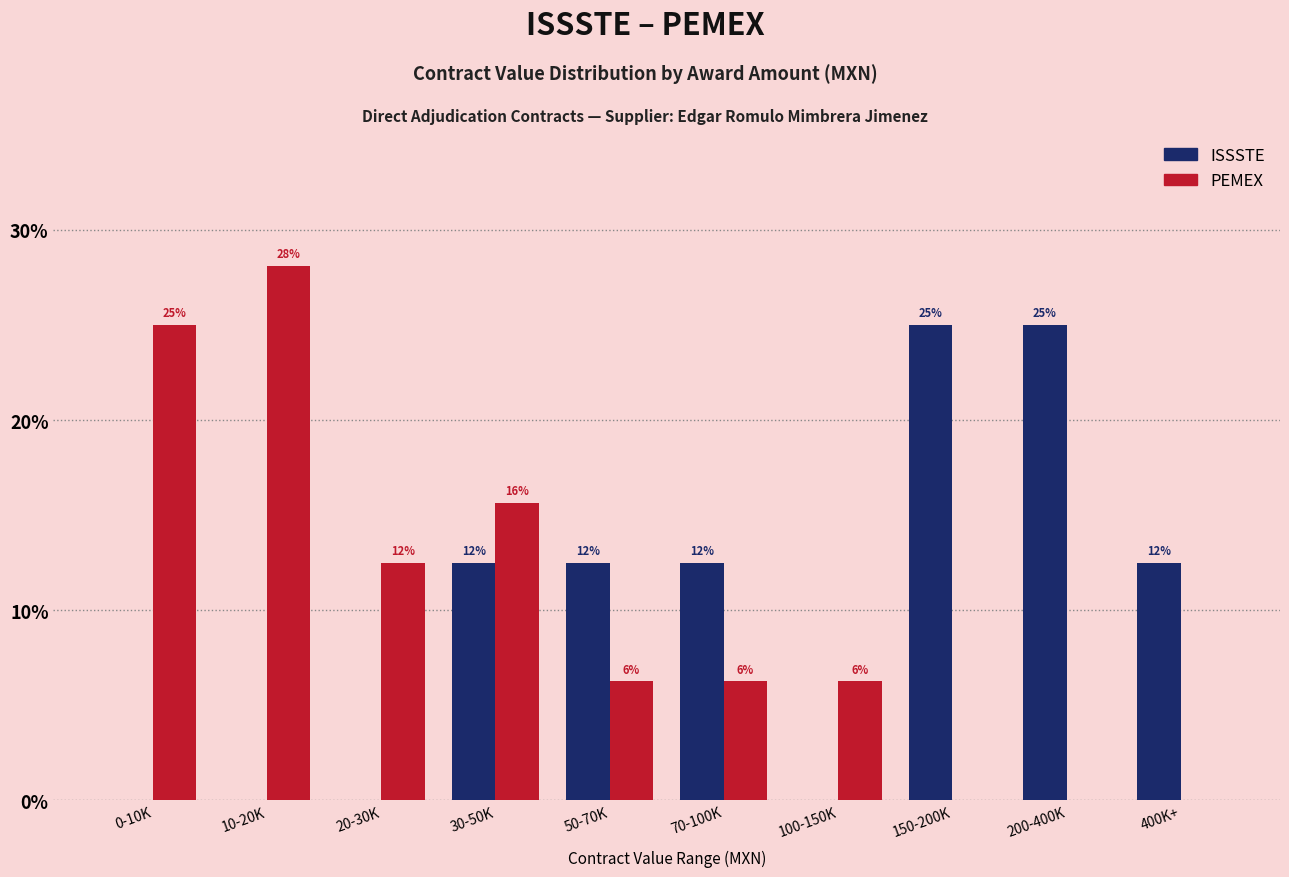

What is the average value of the PEMEX series?

10.0